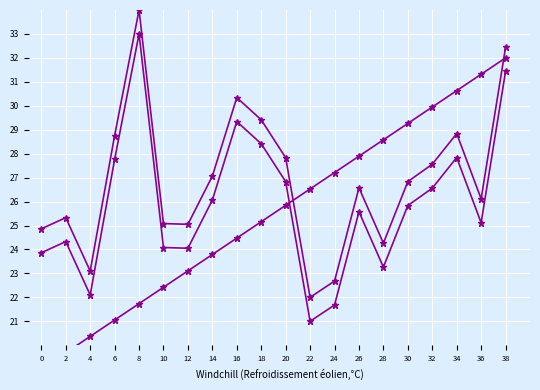

What is the spread (max minus min) of values at 18?

4.3